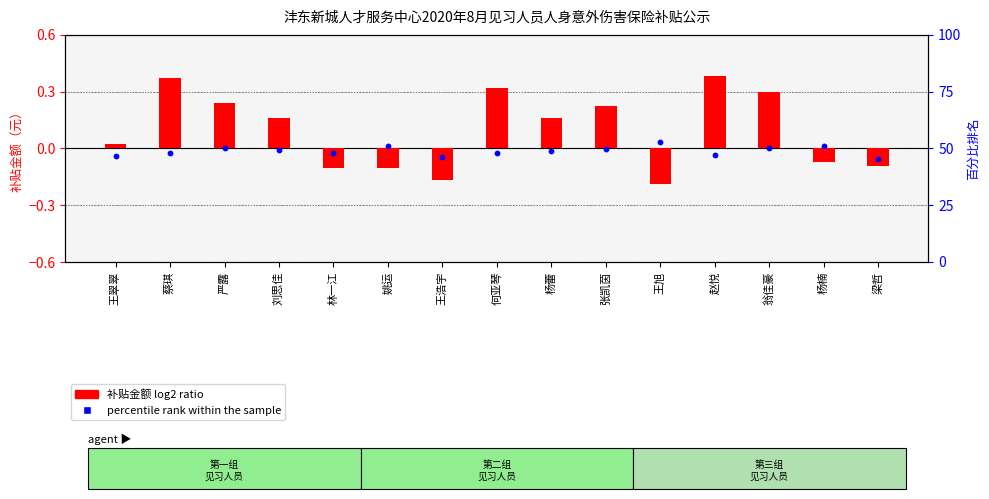

Which series contains the lowest Y value?

补贴金额 log2 ratio